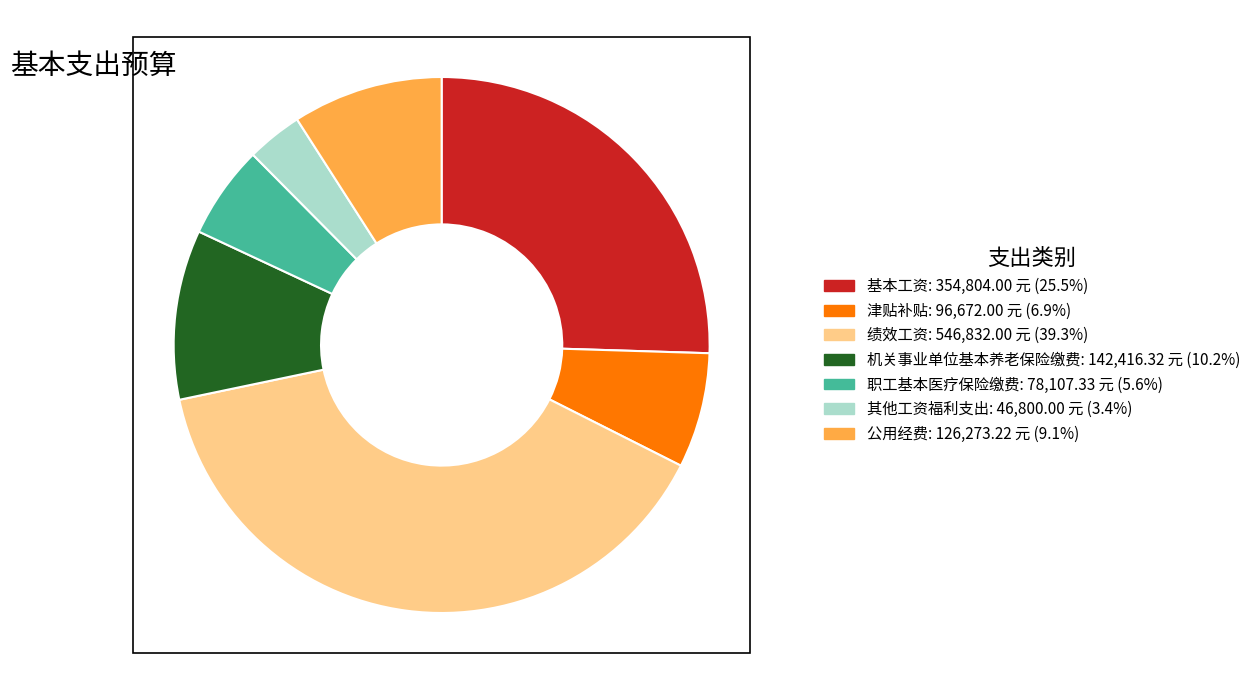

Does 绩效工资 account for over 50% of the chart?

No